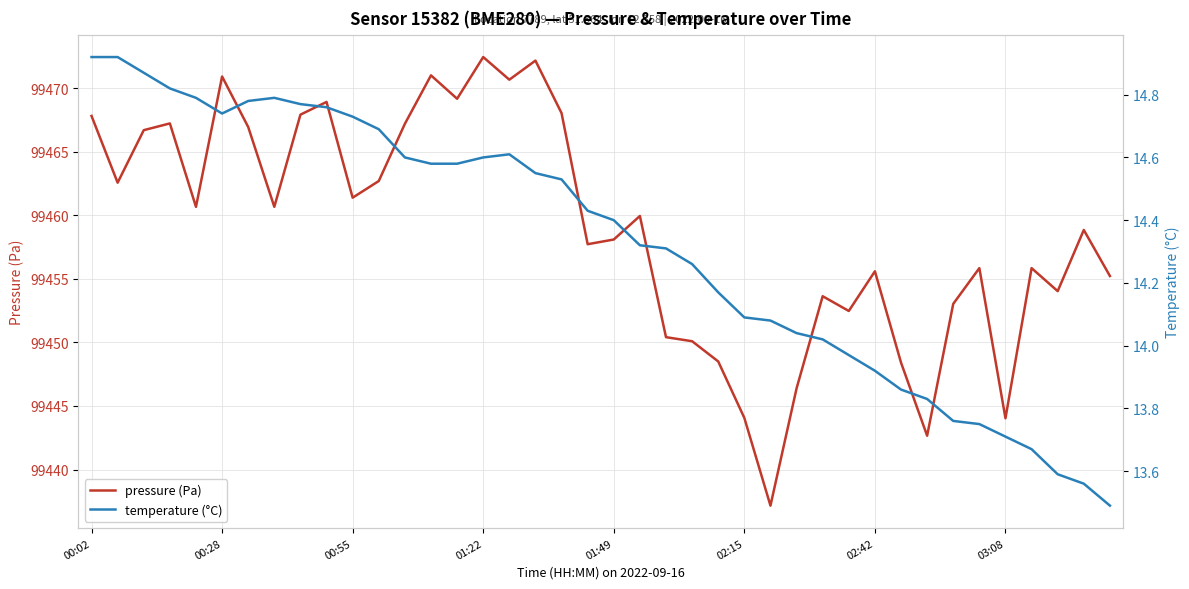

Which has a higher value, 31 or 33?

33